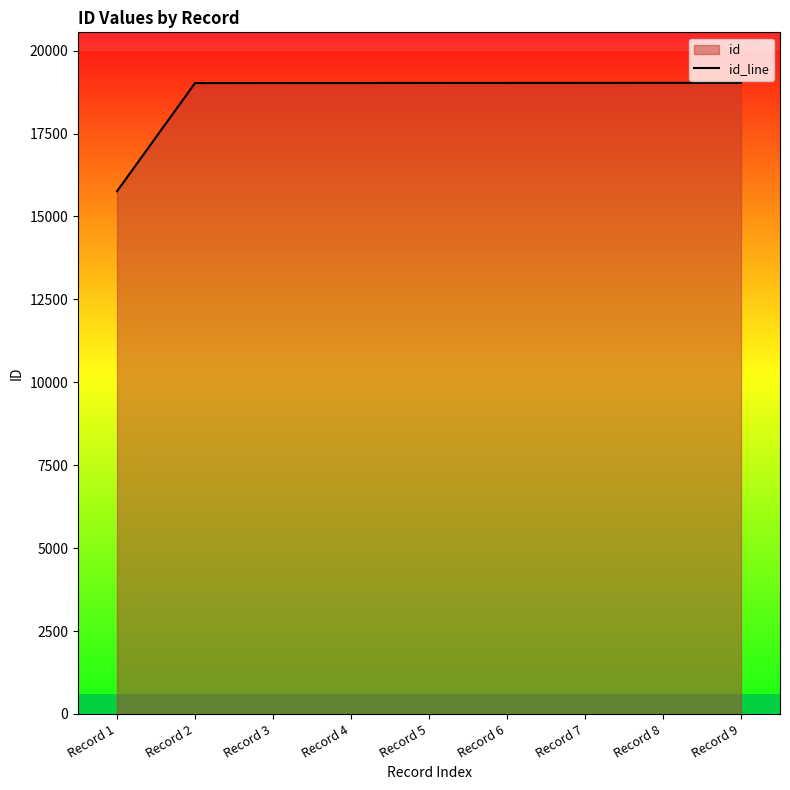

What is the value of the 8th point from the left?

19027